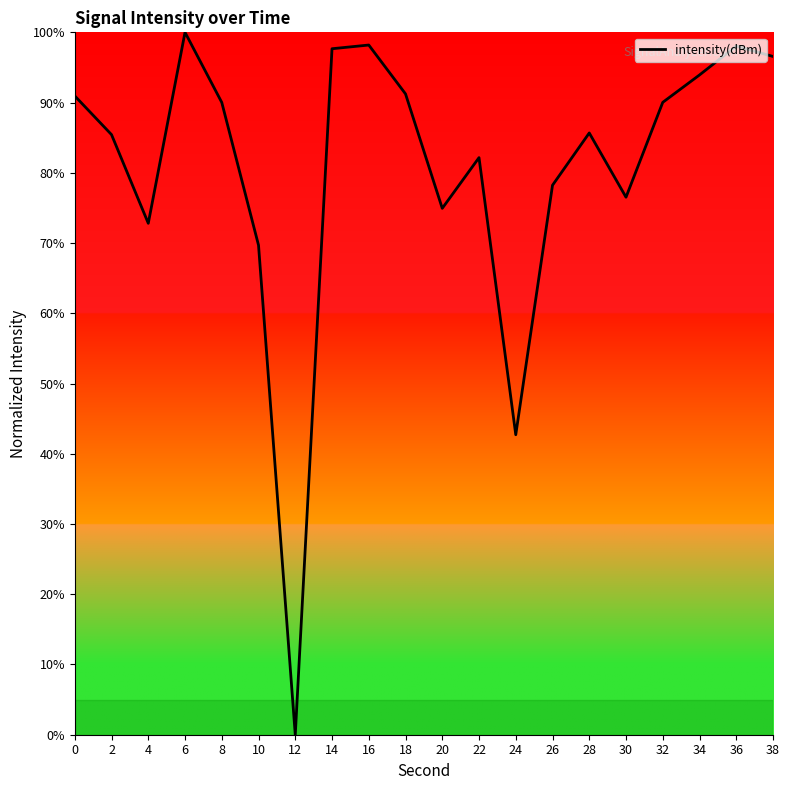

Count the number of values greater than 90.

10